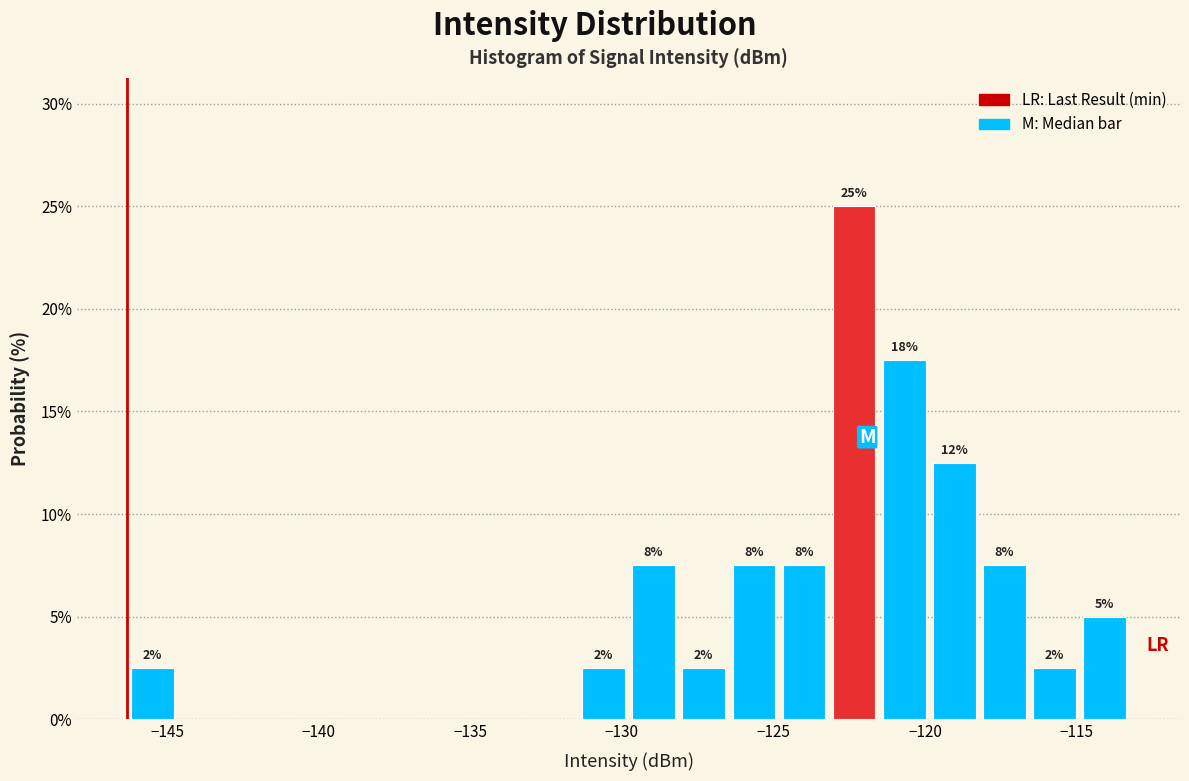

Around what value on the x-axis is the tallest bar? Give the approximate position of its centre, as read against the axis.

-122.5